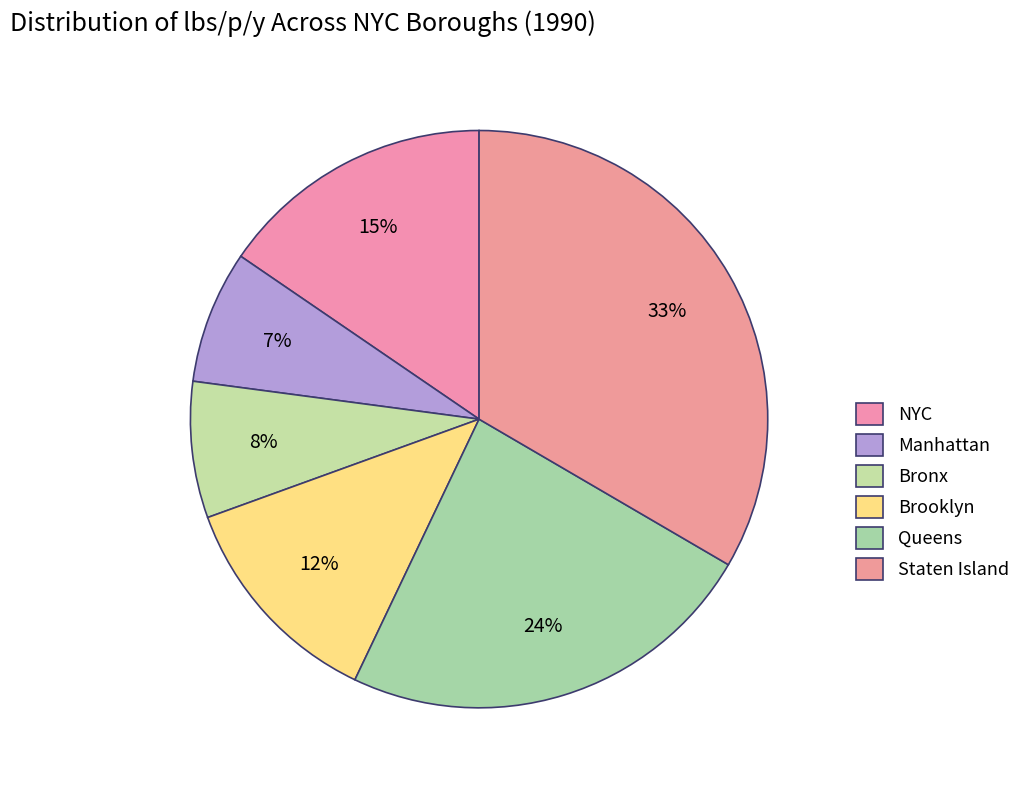

Approximately how many times larger is the value at Manhattan compared to Bronx?

1.0